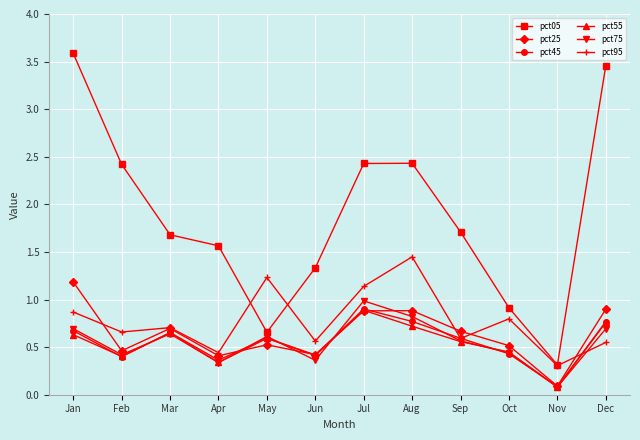

Is it true that pct45 equals 0.4 at Jun?

True